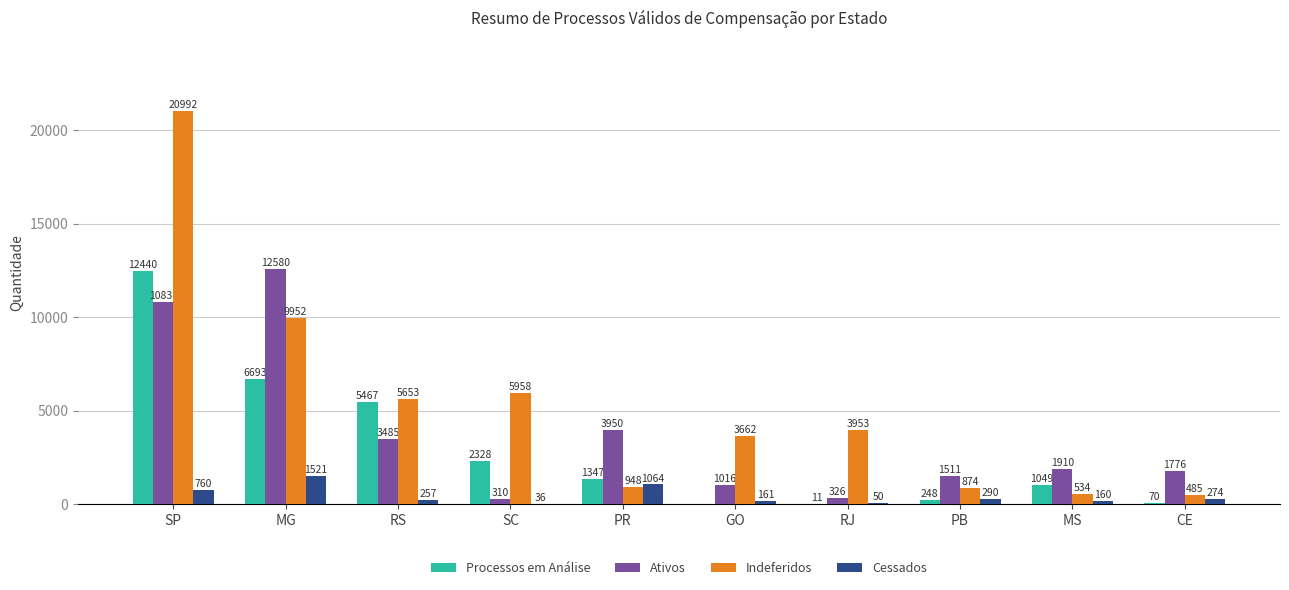

What is the sum of all Ativos values?

37695